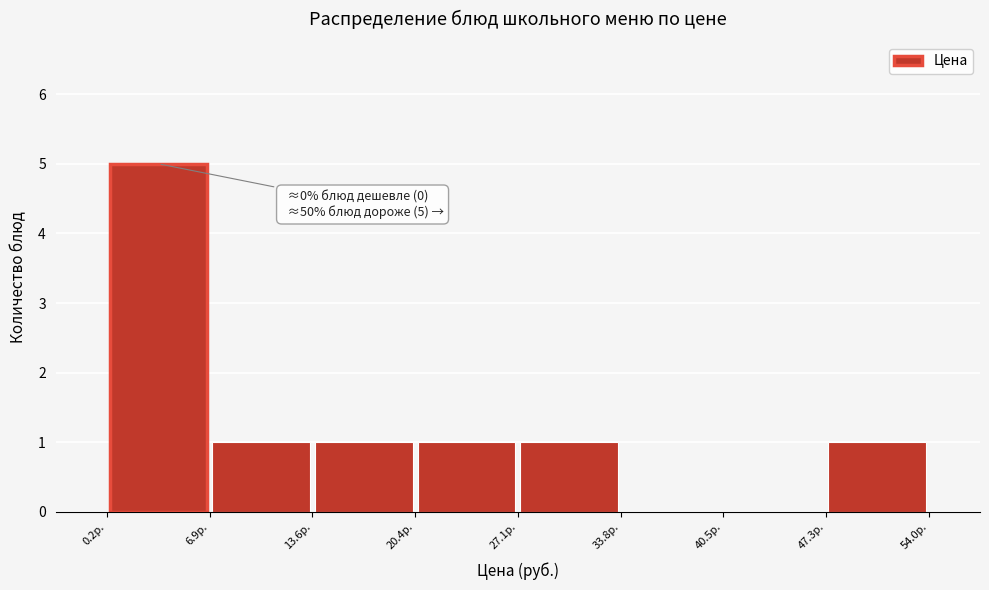

Which range on the x-axis has the tallest bar?

0 to 7